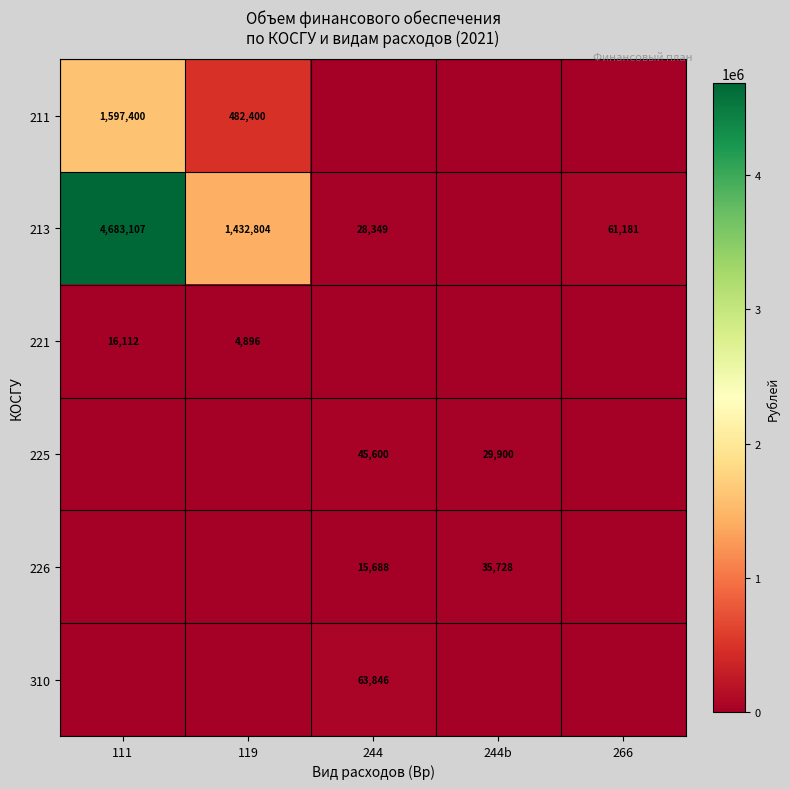

How many series are shown in this chart?

6